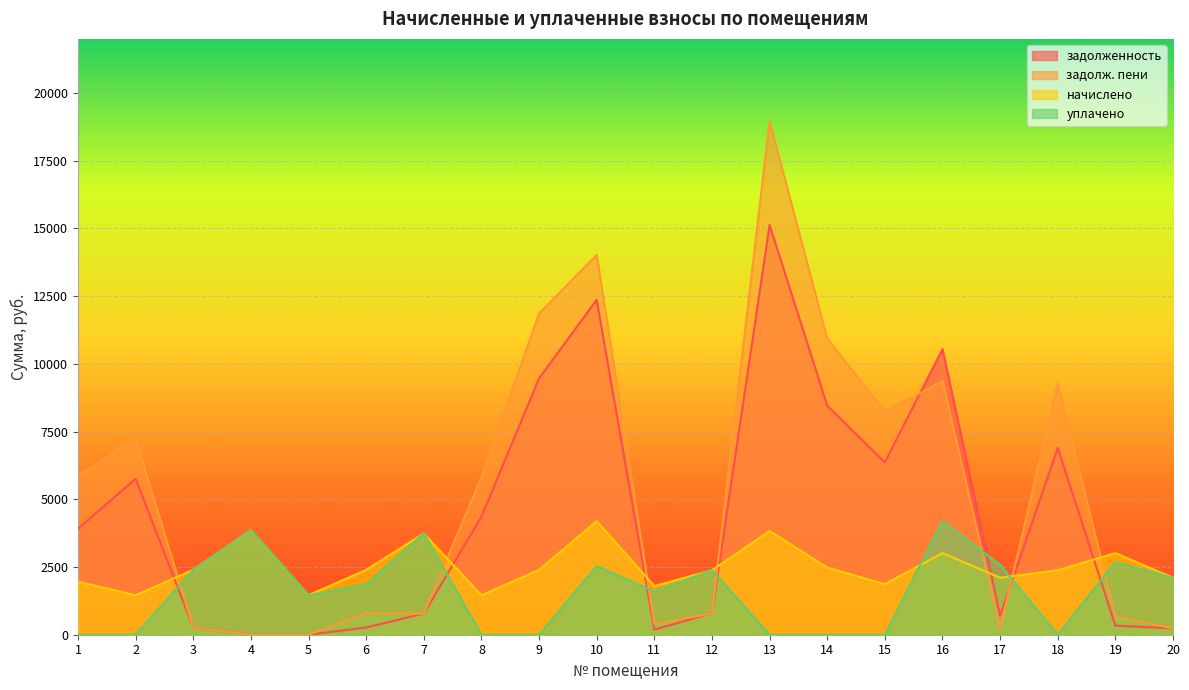

How many lines are shown in the chart?

4